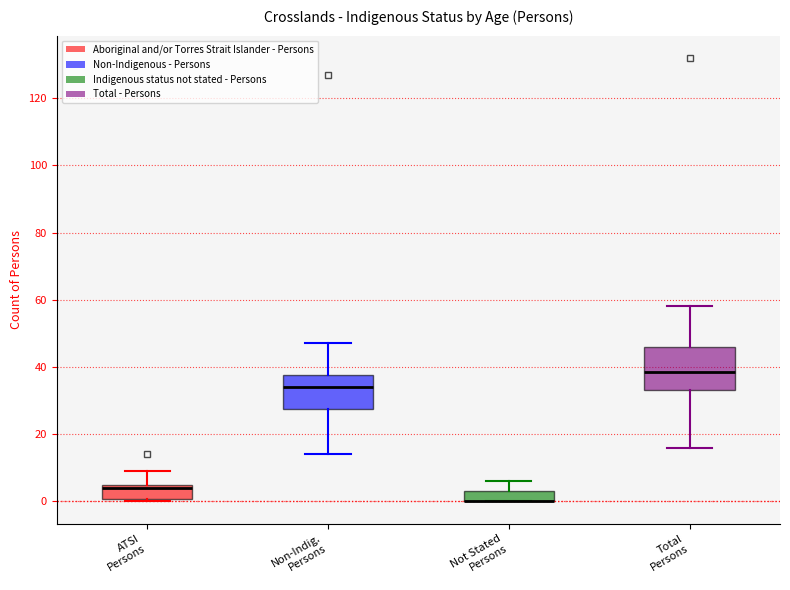

Comparing the boxes themselves (not the whiskers), which one is the tallest?

Total Persons